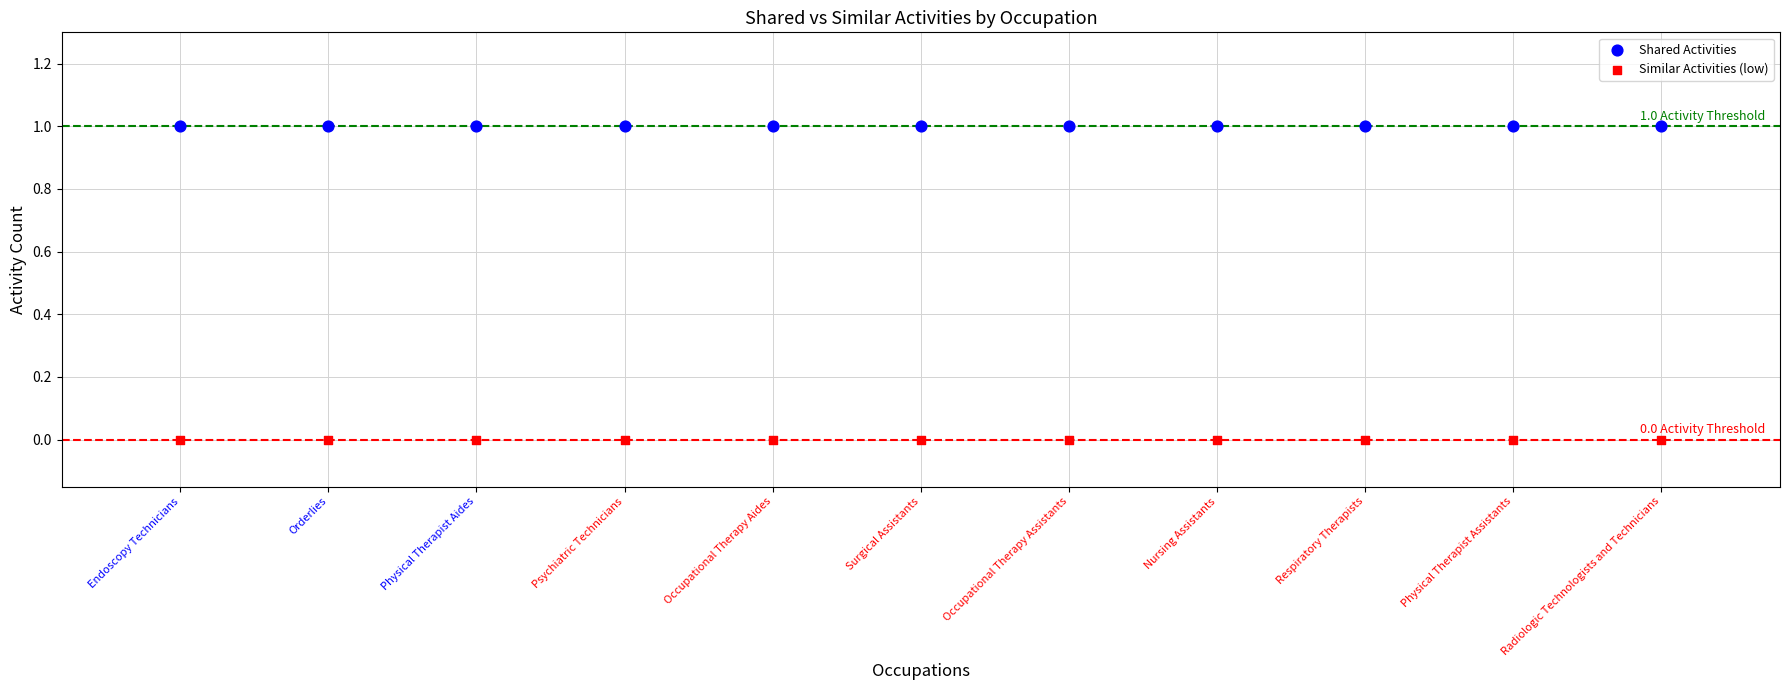

What are all the series names shown in the legend?

Shared Activities, Similar Activities (low)